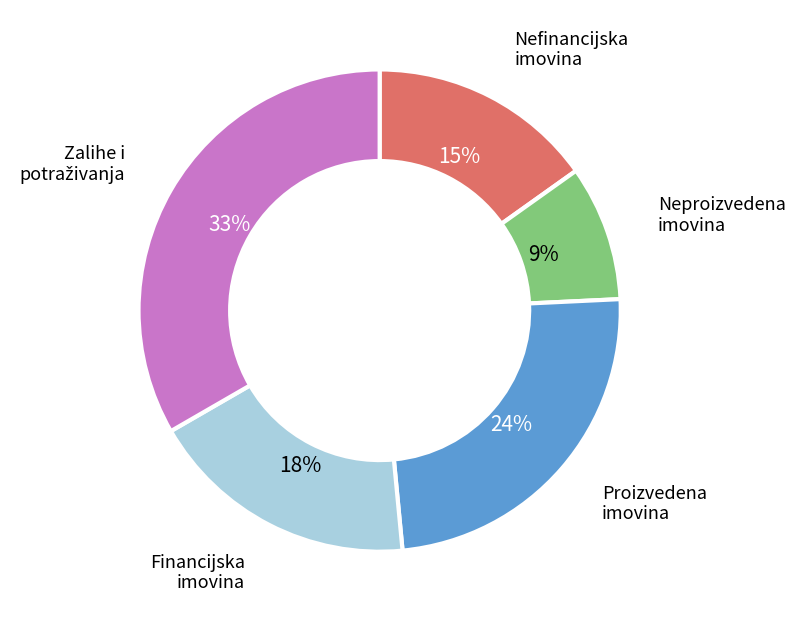

Is there a majority slice in this chart?

No